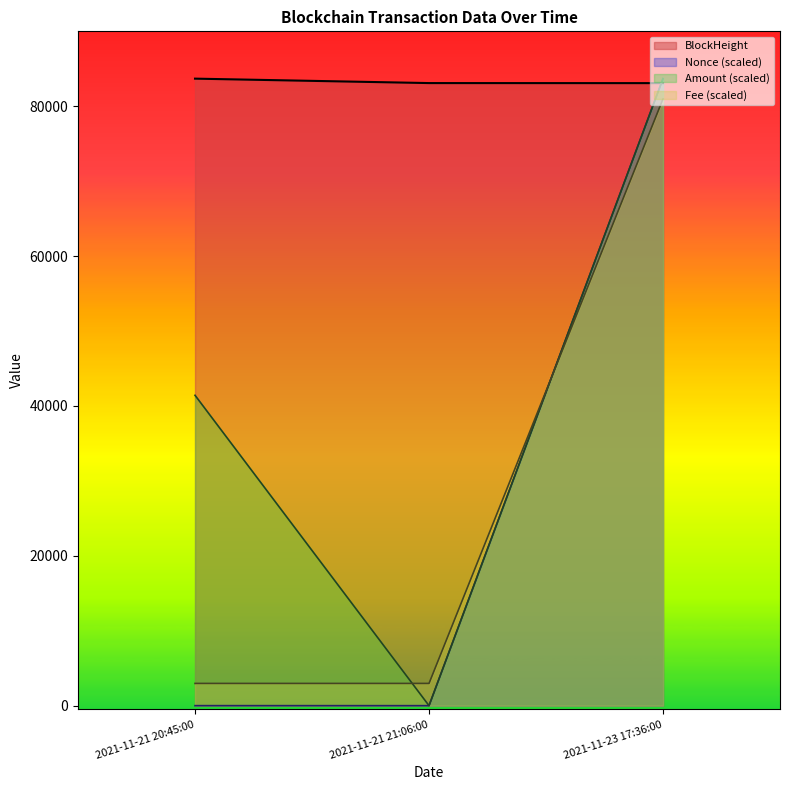

What is the total value across all series at 2021-11-23 17:36:00?

331448.4